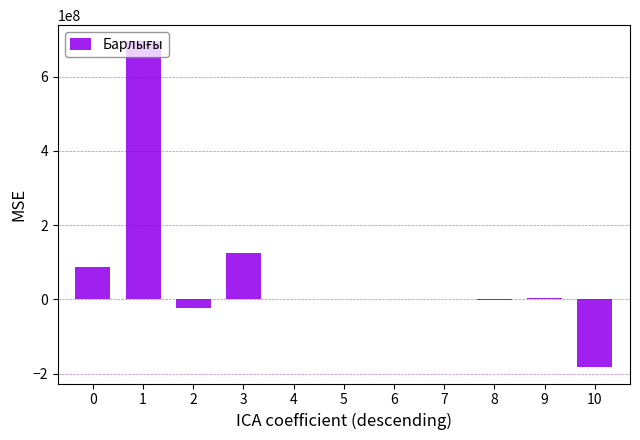

What is the sum of all values?

704297850